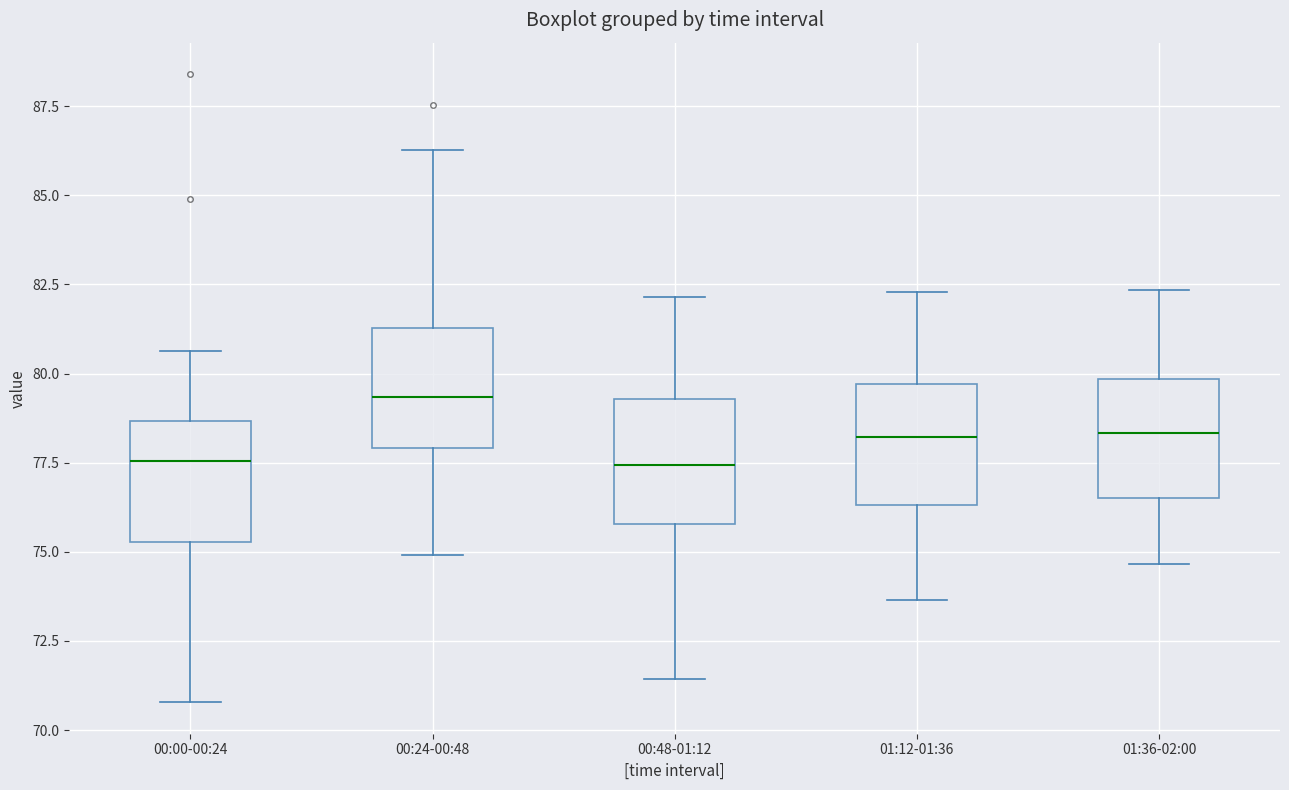

Where is the lower edge of the box for 00:48-01:12 on the y-axis? The values are not printed on the chart, so give them approximately, as read against the axis.

76.0